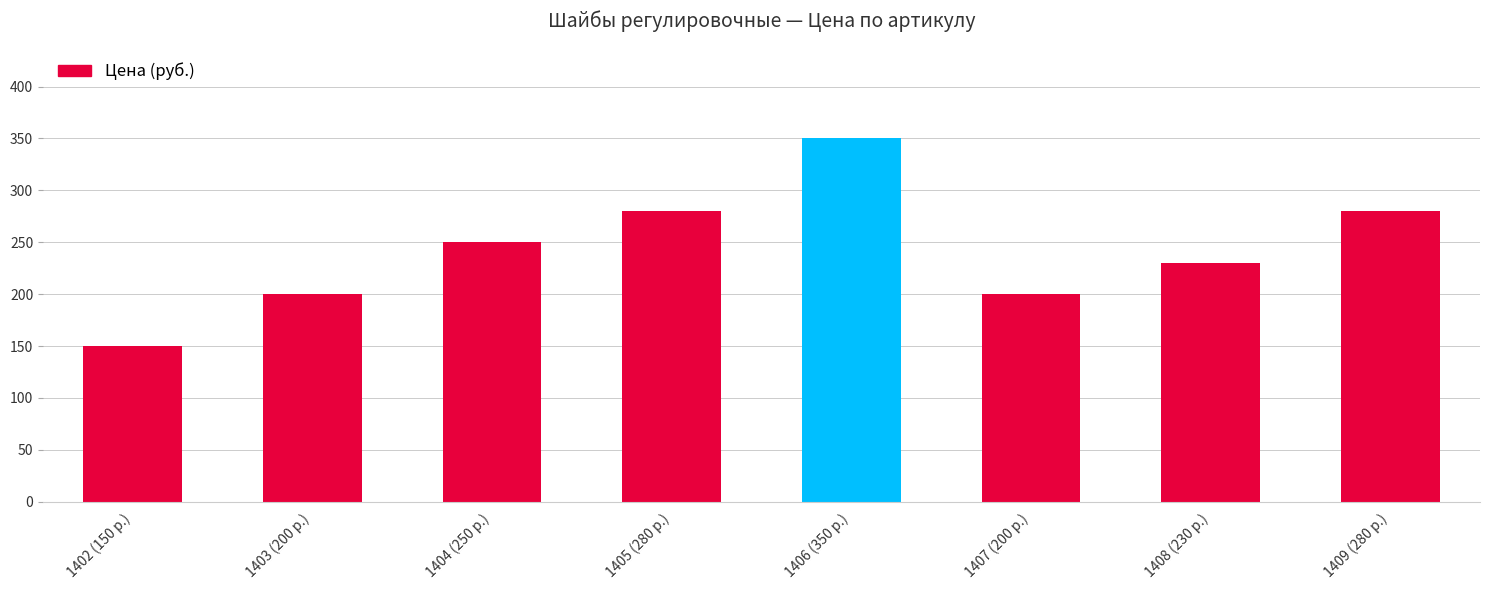

What is the label of the 8th bar from the left?

1409 (280 р.)